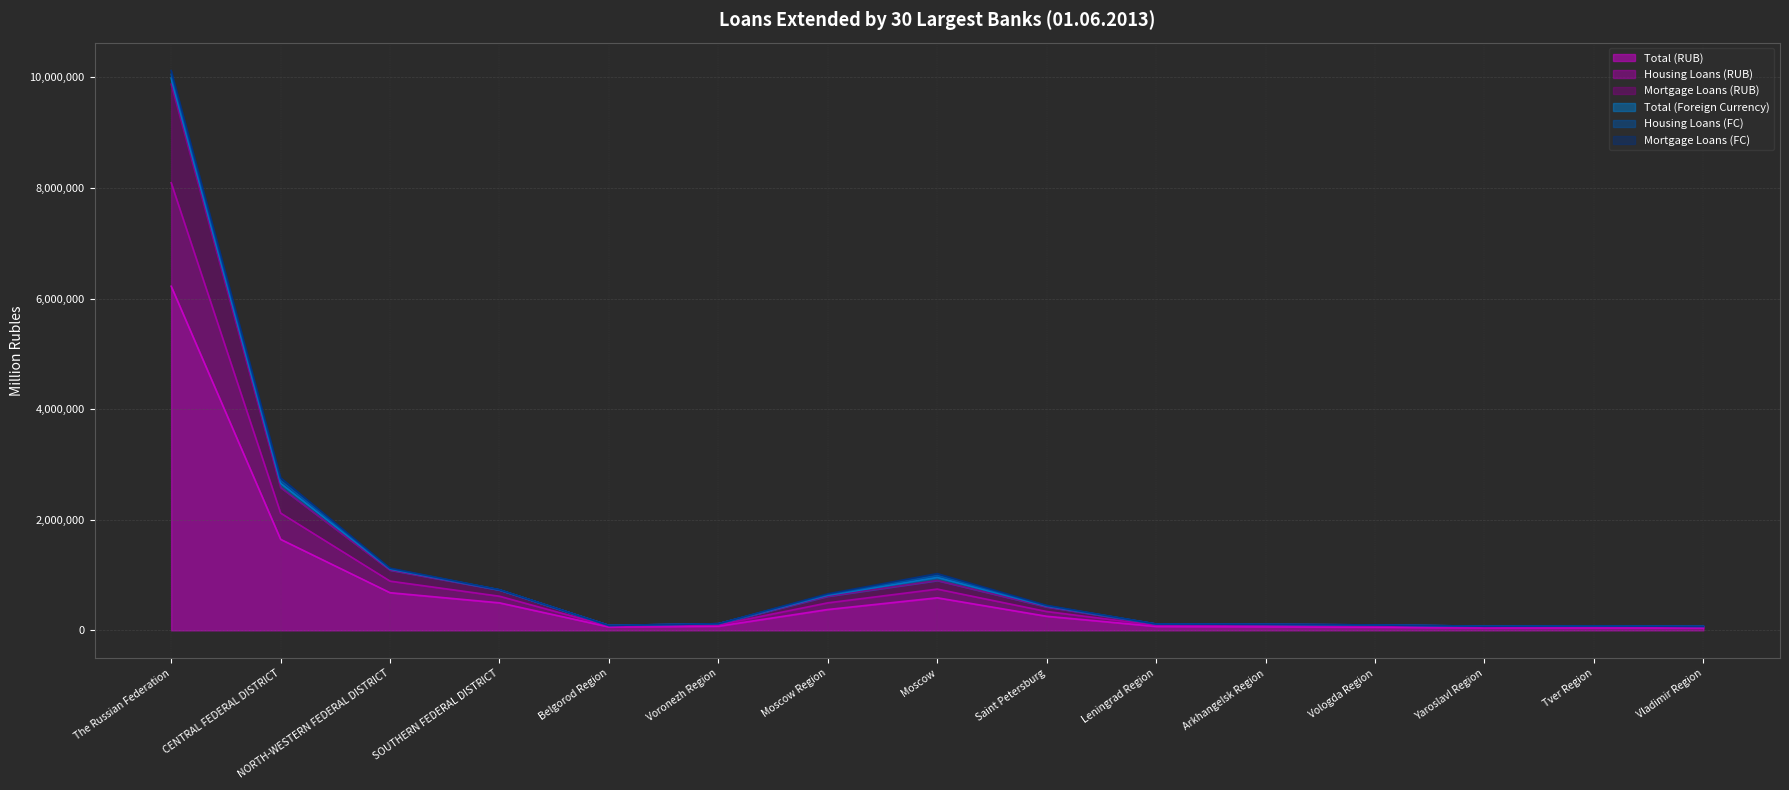

True or false: Total (RUB) and Mortgage Loans (RUB) cross at least once.

False